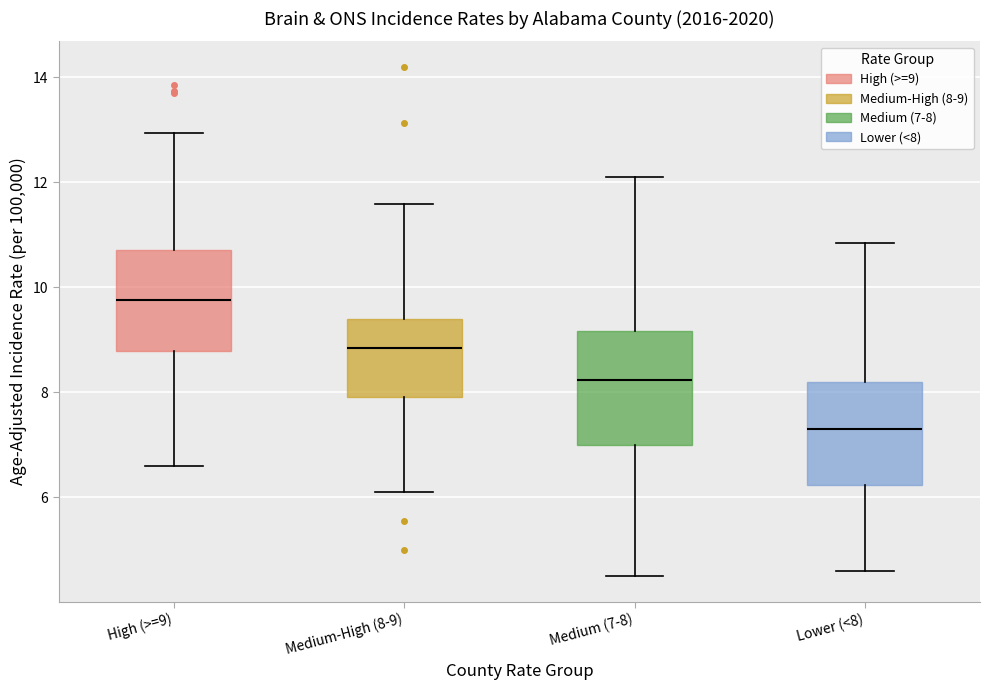

Which box has the highest median line?

High (>=9)